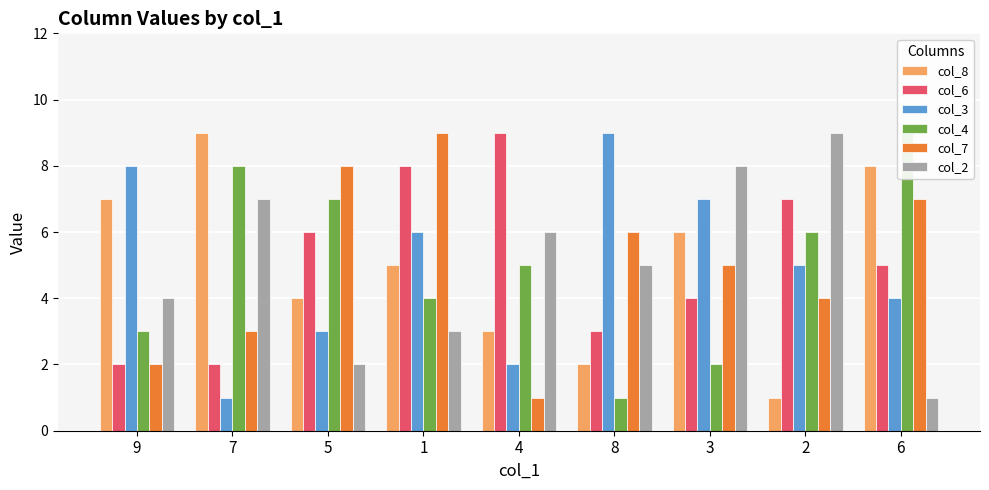

Does the chart contain any negative values?

No